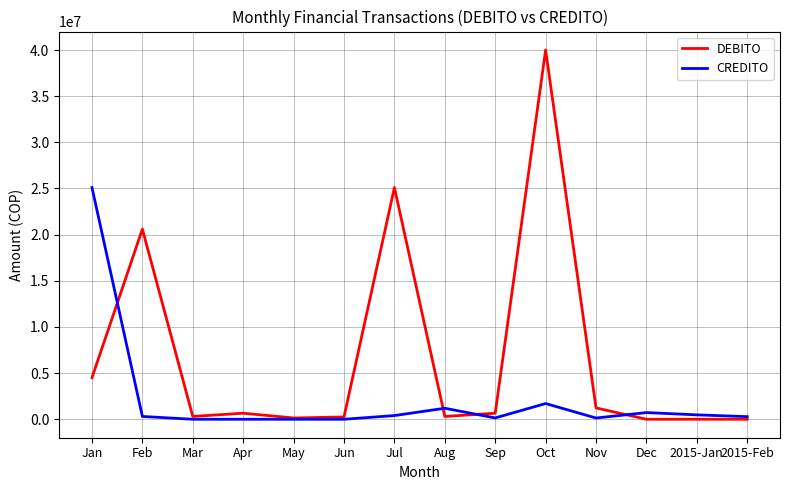

At which category is the sum across all series the highest?

Oct